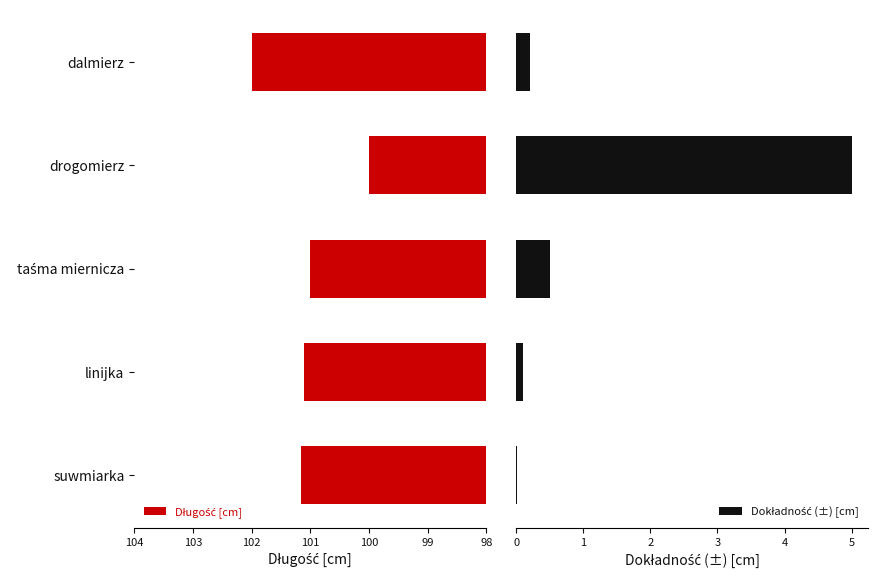

What is the difference between the highest and lowest values at drogomierz?

95.0